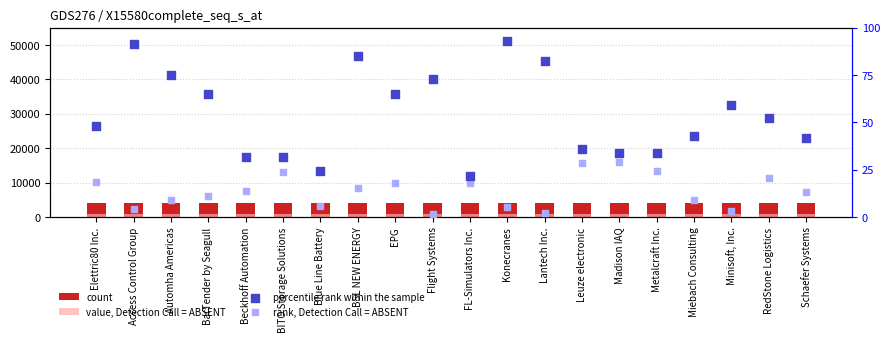

Is the value of count at Minisoft, Inc. greater than the value of percentile rank within the sample at Madison IAQ?

Yes